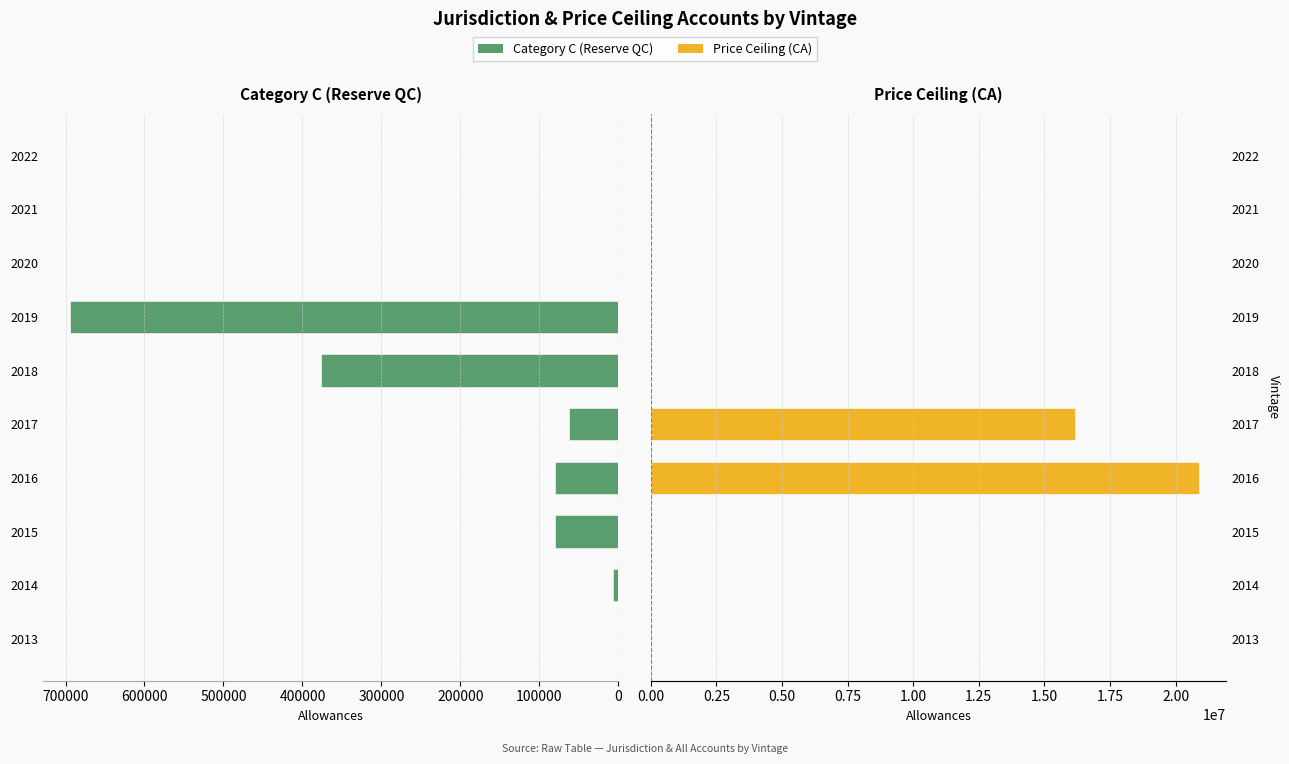

Reading right to left, transcribe all the data shown in this chart.

Category C (Reserve QC): 0	0	0	693975	376682	62568	80394	79710	7125	0
Price Ceiling (CA): 0	0	0	0	0	16185675	20891247	0	0	0